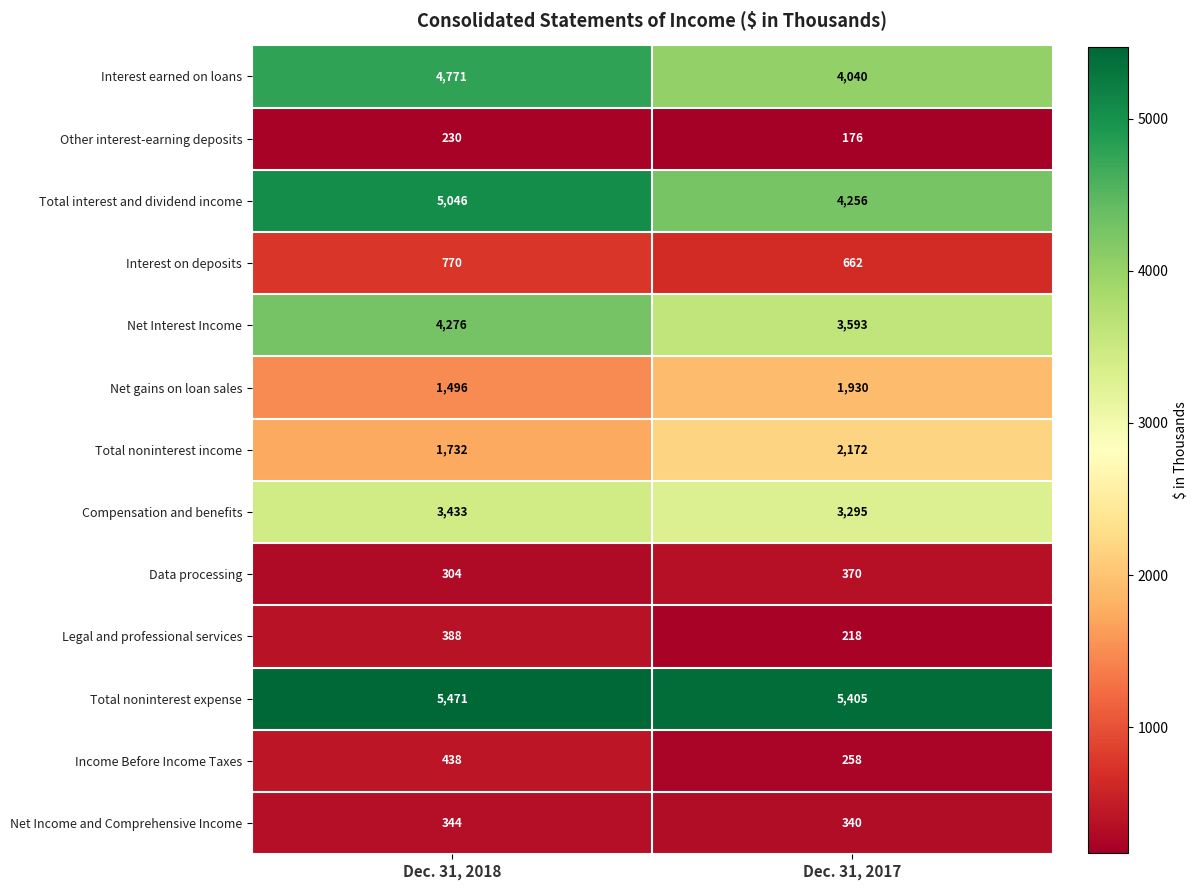

What is the difference between the maximum and minimum values in the Net Income and Comprehensive Income series?

4